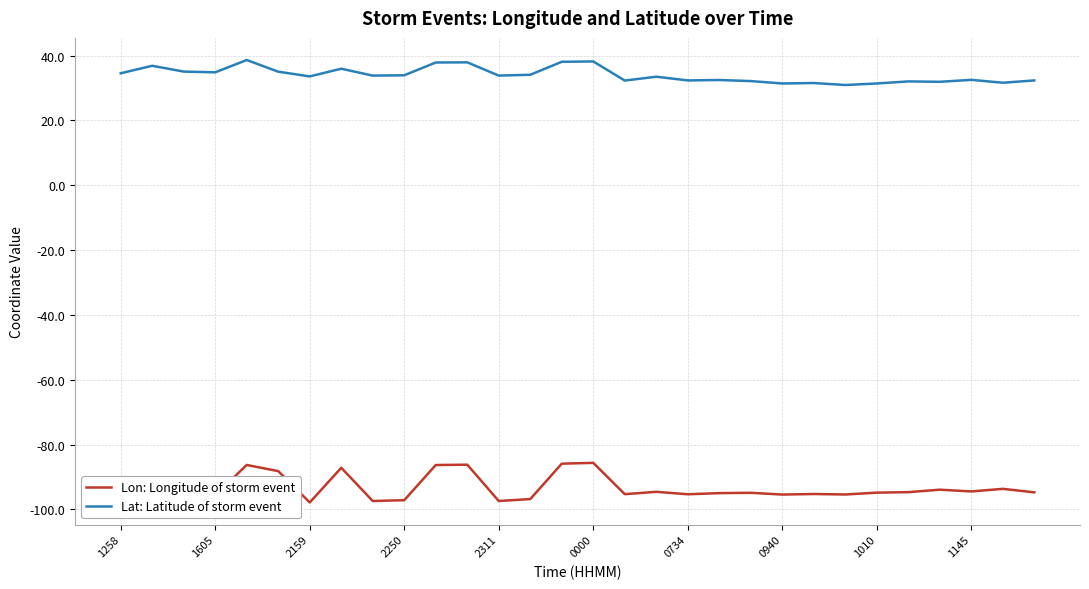

What is the smallest value displayed?

-97.8